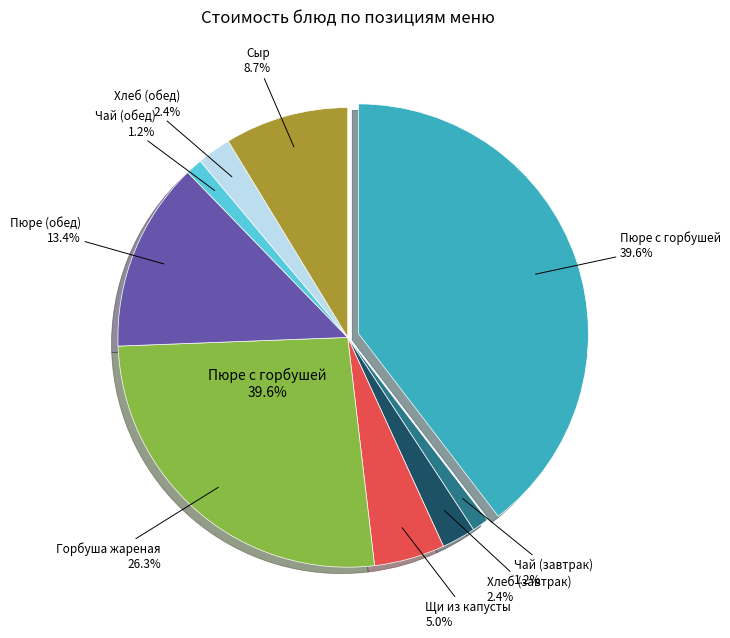

Is there any slice that represents more than half of the pie?

No